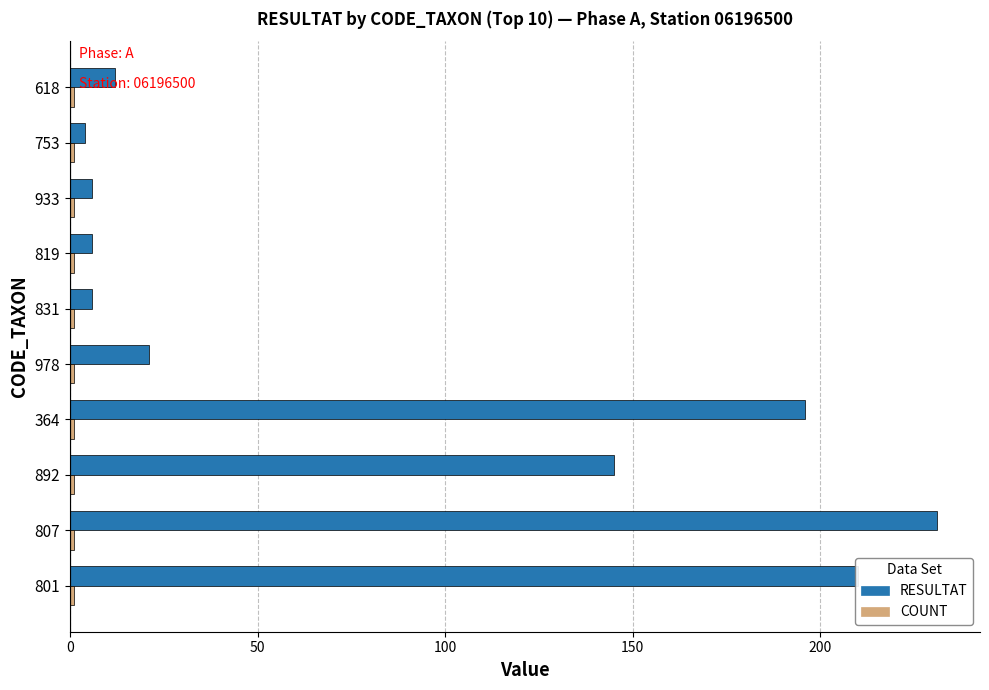

Which series has the widest spread of values?

RESULTAT